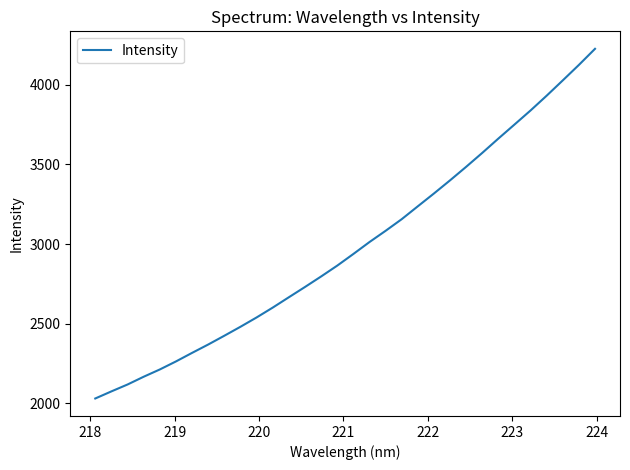

Reading left to right, transcribe all the data shown in this chart.

2031.2	2075.7	2118.9	2167.7	2213.3	2263.7	2317.5	2370.0	2425.1	2481.4	2539.9	2601.7	2666.7	2731.1	2797.1	2865.2	2938.3	3013.2	3083.6	3156.7	3237.6	3318.0	3400.5	3485.5	3572.9	3662.8	3750.8	3839.4	3932.2	4028.1	4125.1	4226.0